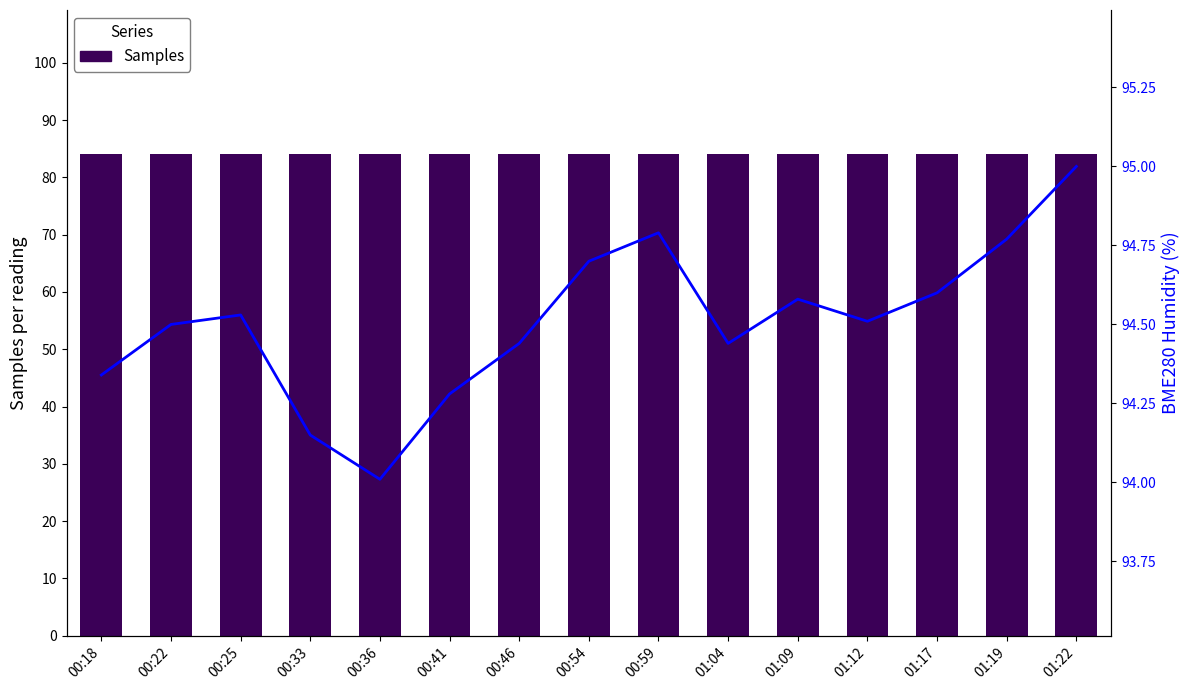

What is the label of the 1st bar from the right?

01:22